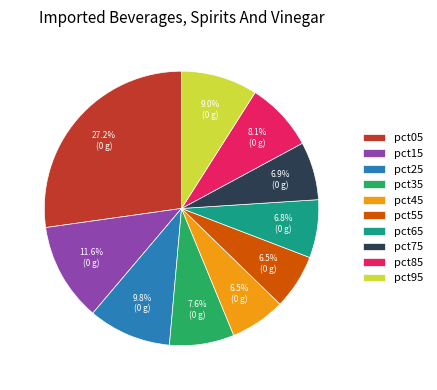

To the nearest percent, what is the average slice percentage?

10%